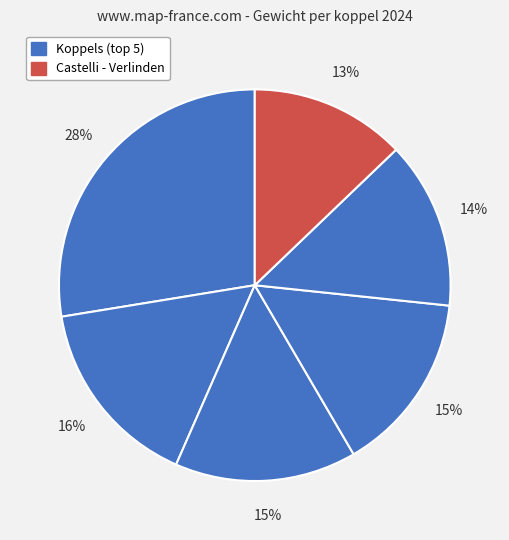

How many segments does this pie chart have?

6